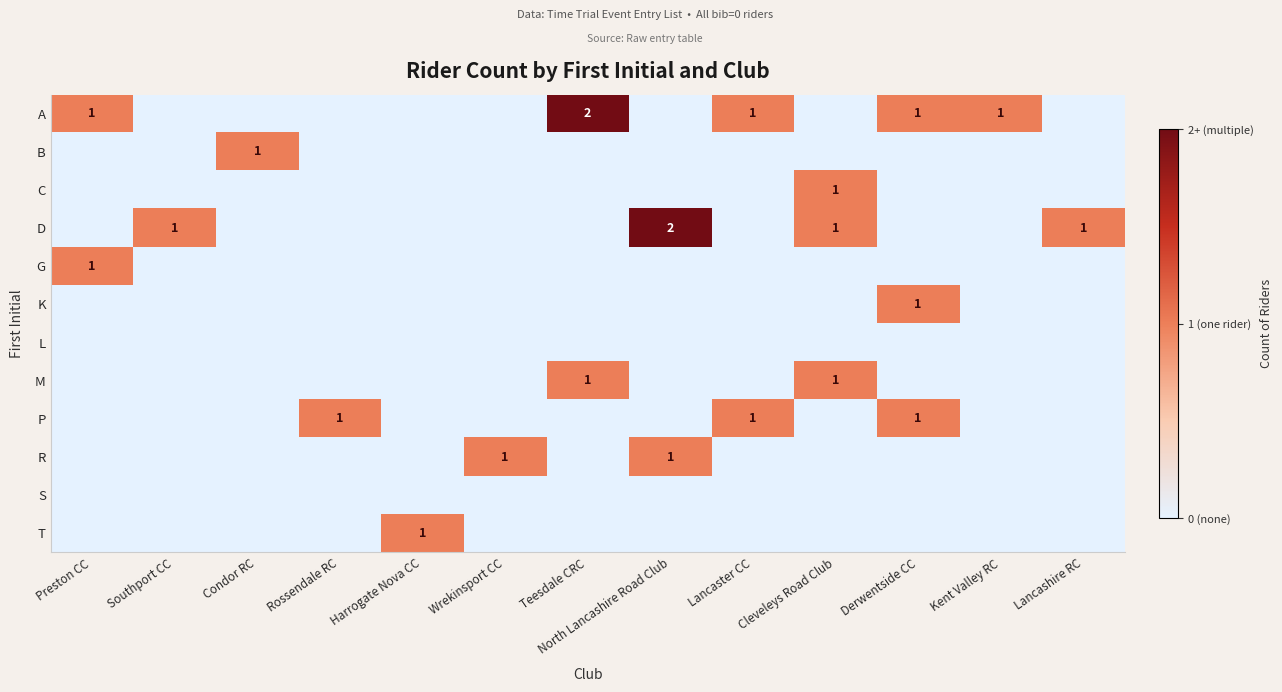

At which category is the sum across all series the highest?

Teesdale CRC